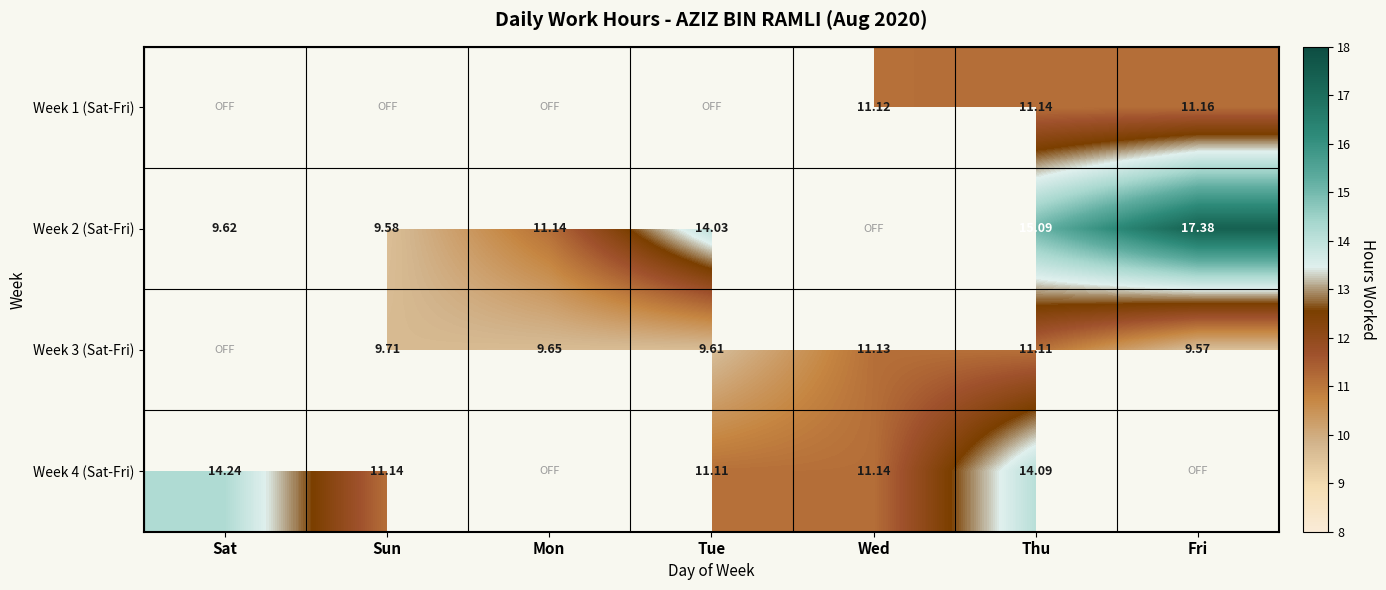

The value of Week 4 (Sat-Fri) at Wed is 11.1. True or false?

True